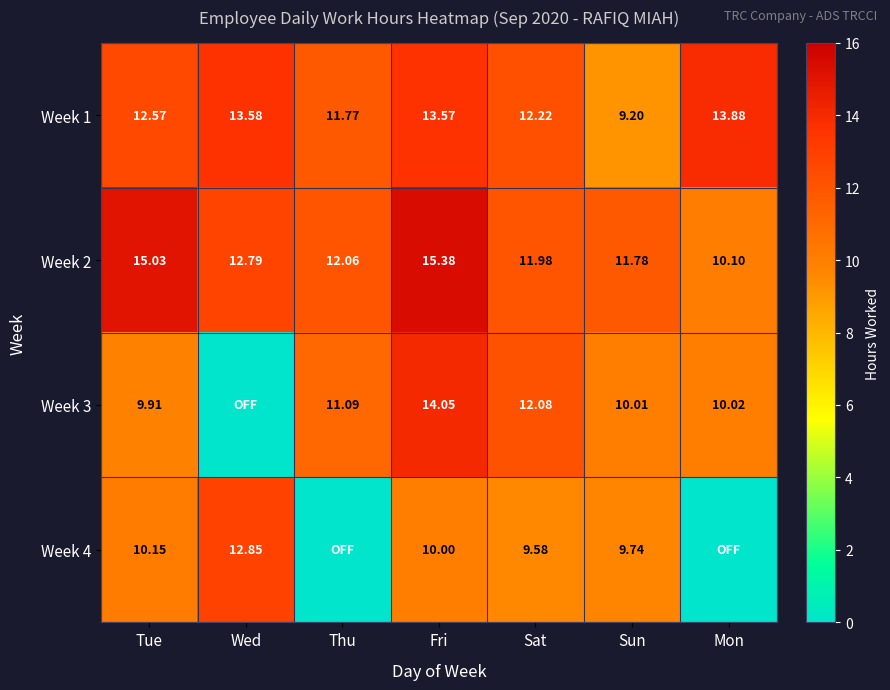

Where is Week 2 nearest to the value 12?

Sat